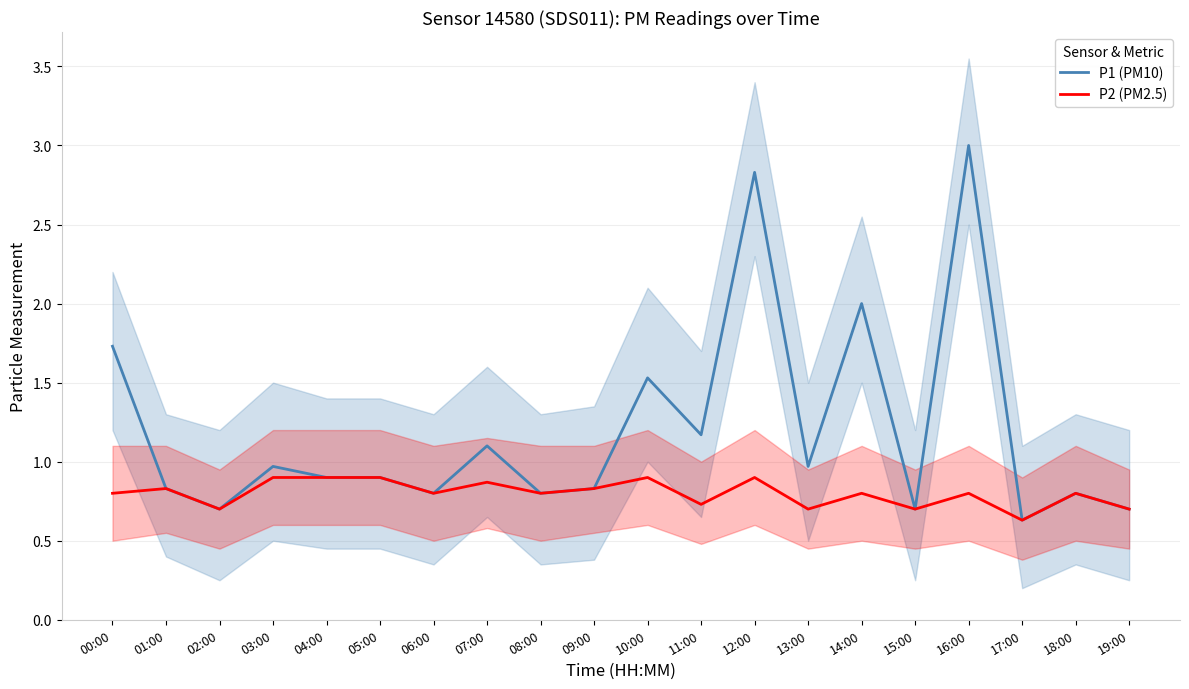

True or false: P1 (PM10) and P2 (PM2.5) intersect in this chart.

False